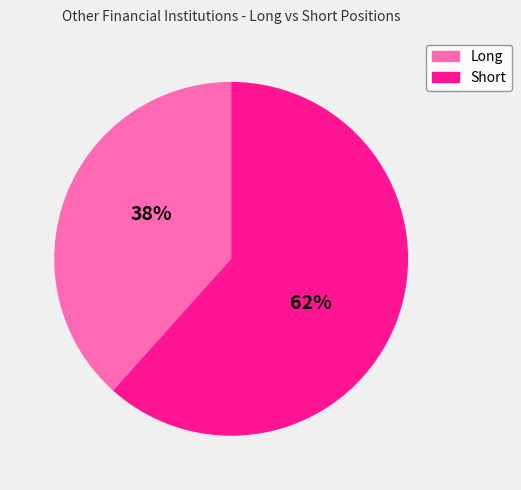

Which slice is the smallest?

Long